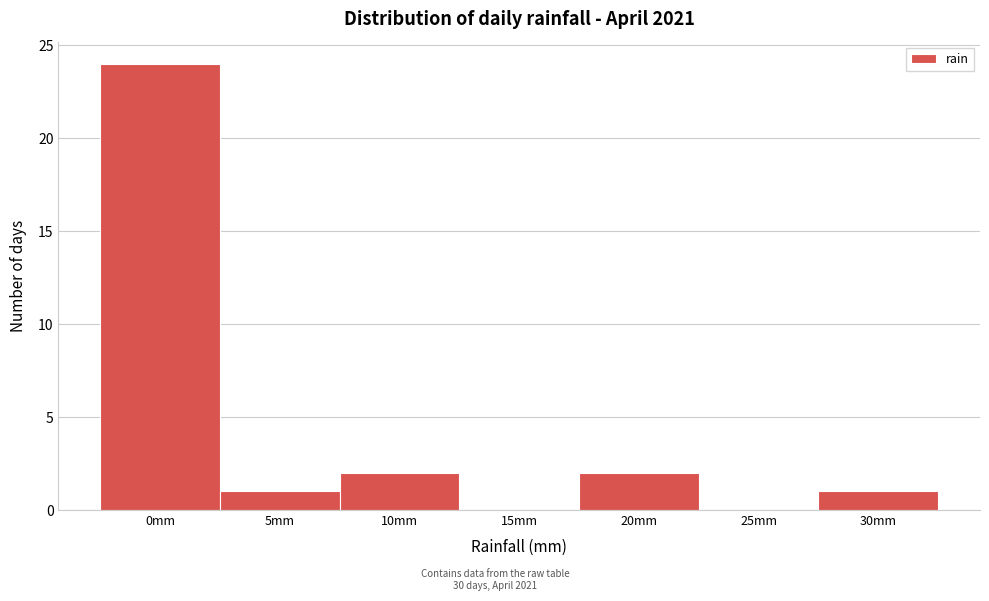

Reading right to left, transcribe all the data shown in this chart.

30mm=1	25mm=0	20mm=2	15mm=0	10mm=2	5mm=1	0mm=24